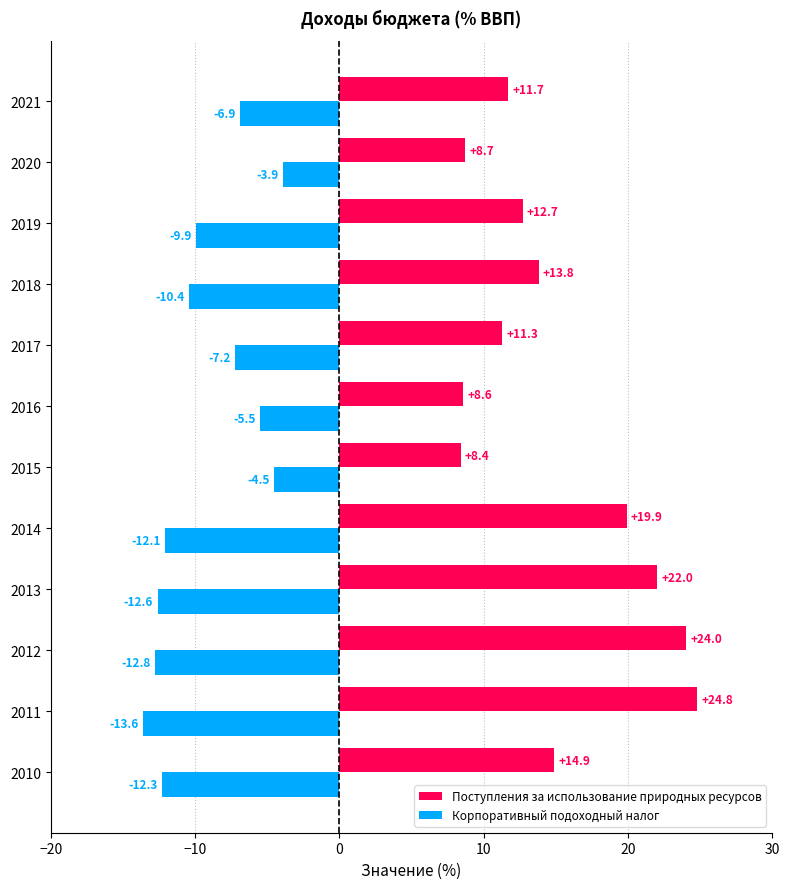

Is it true that Поступления за использование природных ресурсов equals 11.7 at 2021?

True